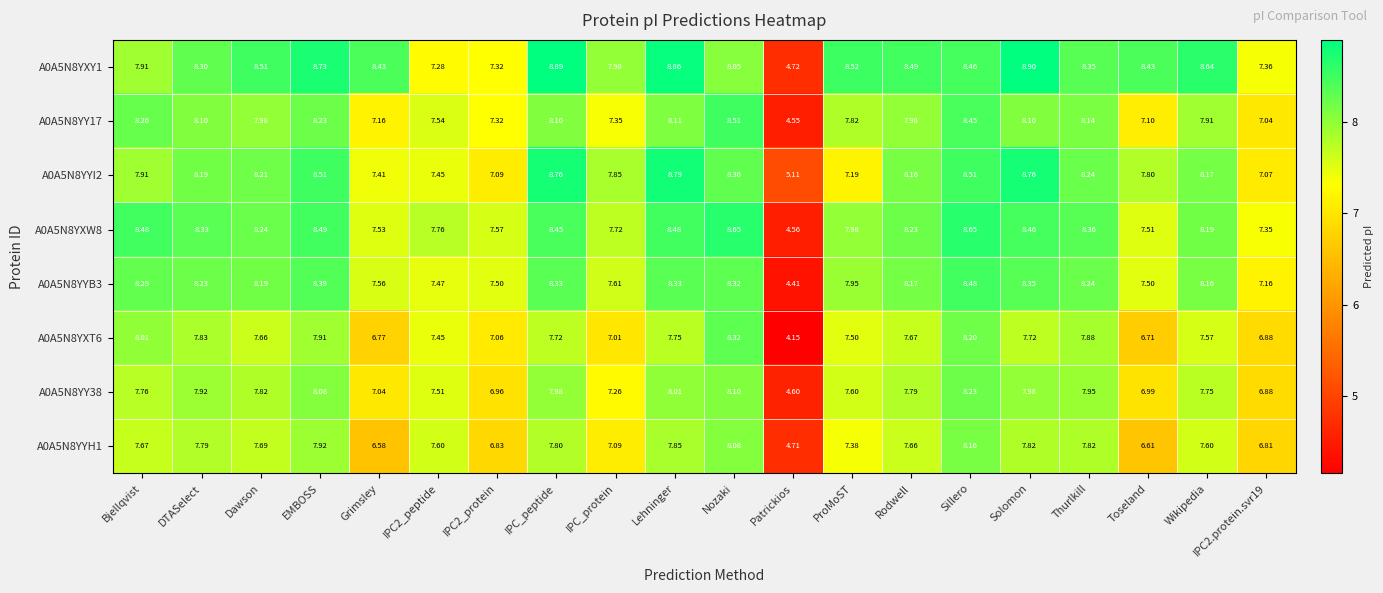

At which category does the chart reach its minimum across all series?

Patrickios